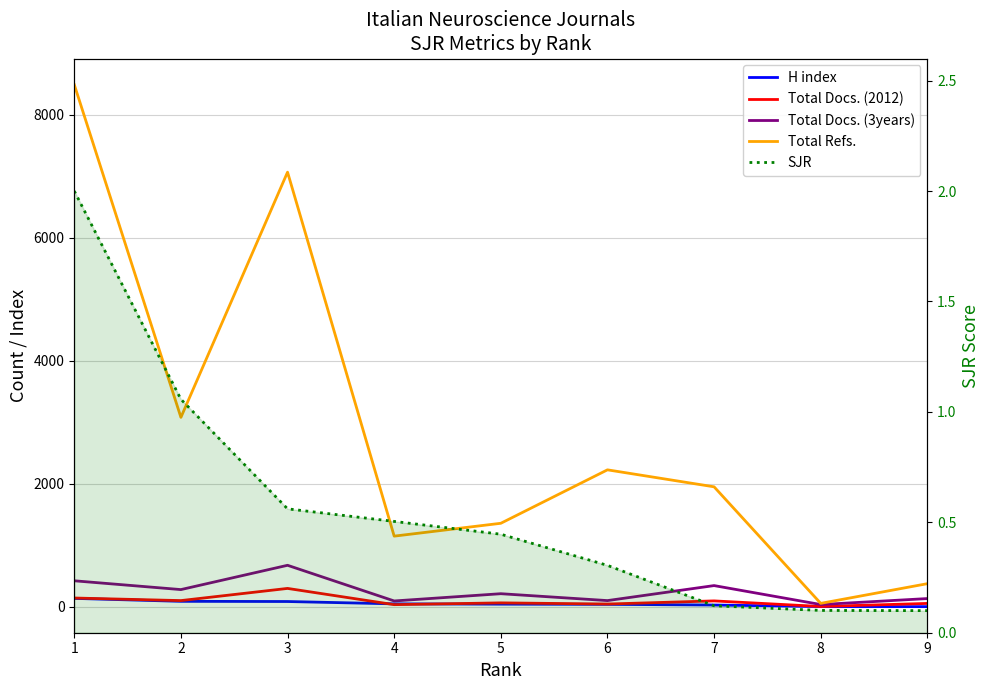

True or false: Total Docs. (2012) has more than 0 points higher than both neighbors.

True